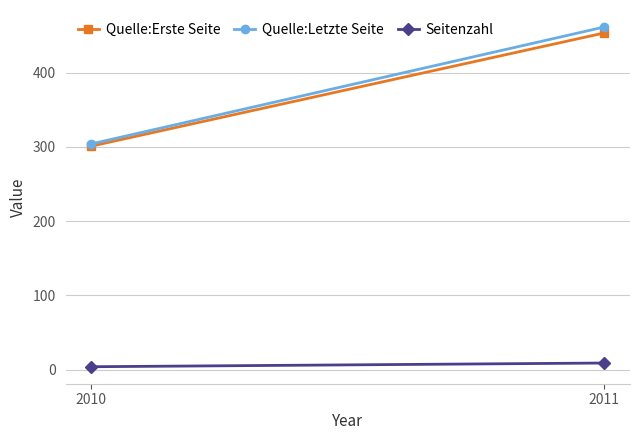

The Quelle:Letzte Seite series shows 113.4 at 2011. True or false?

False